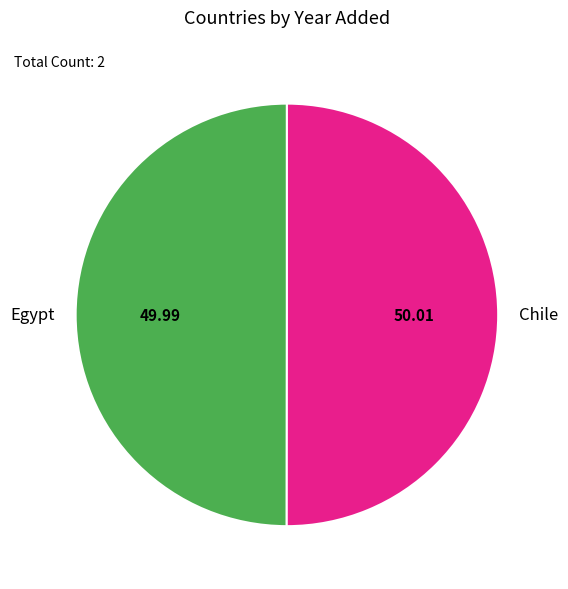

What is the ratio of the value at Egypt to the value at Chile?

1.0